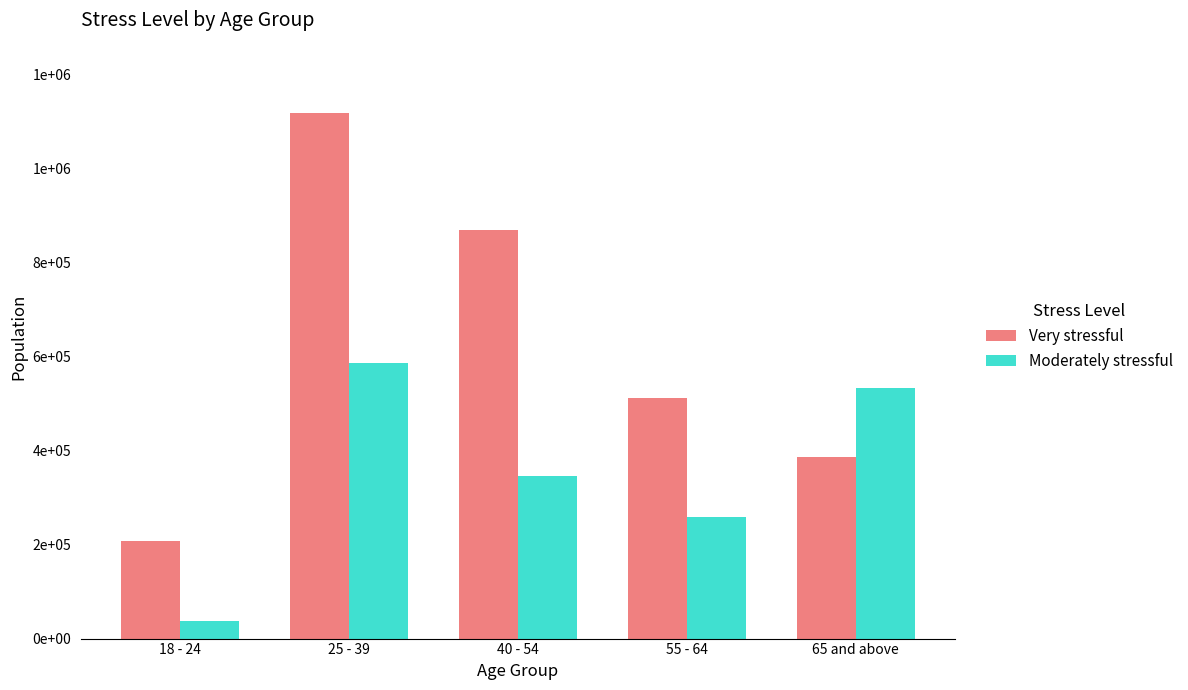

What is the maximum value shown in the chart?

1118479